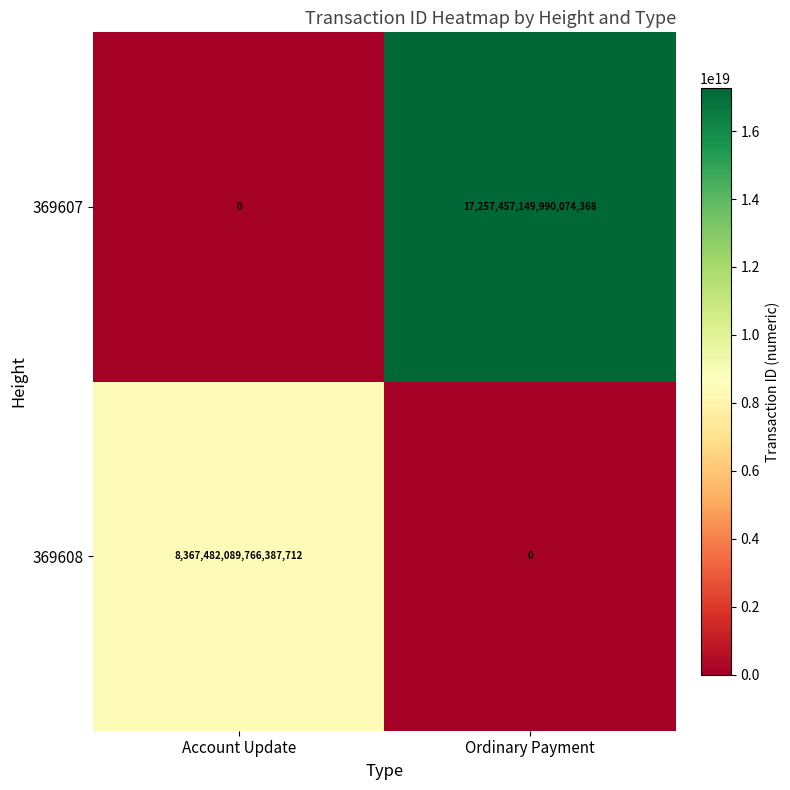

Between Account Update and Ordinary Payment, which series saw the biggest shift?

369607